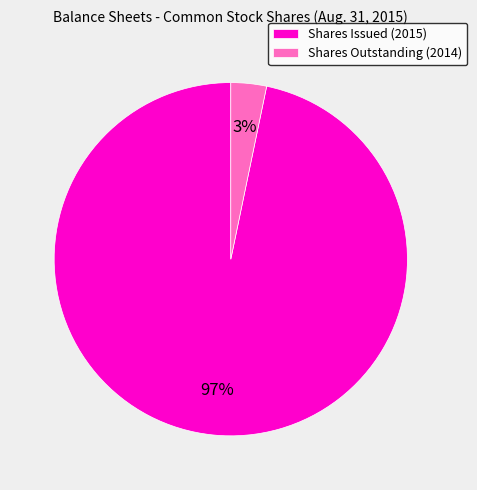

Is the sum of Shares Issued (2015) and Shares Outstanding (2014) greater than half?

Yes